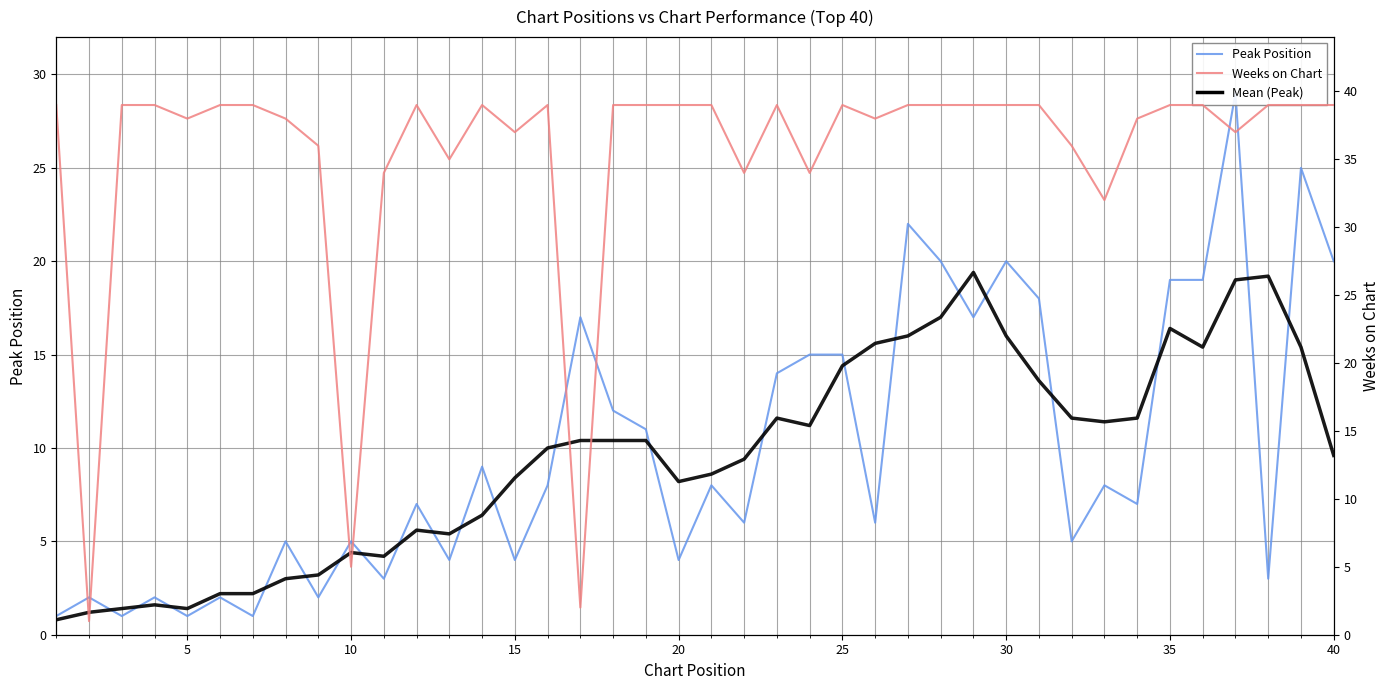

How many lines are shown in the chart?

3